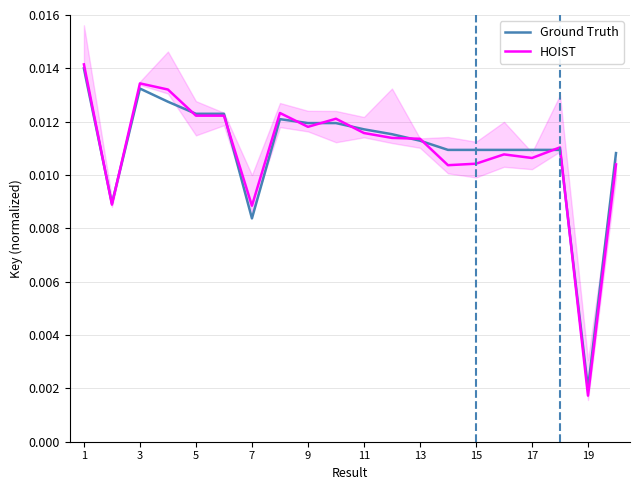

Is the value of HOIST at 15 greater than the value of Ground Truth at 11?

No